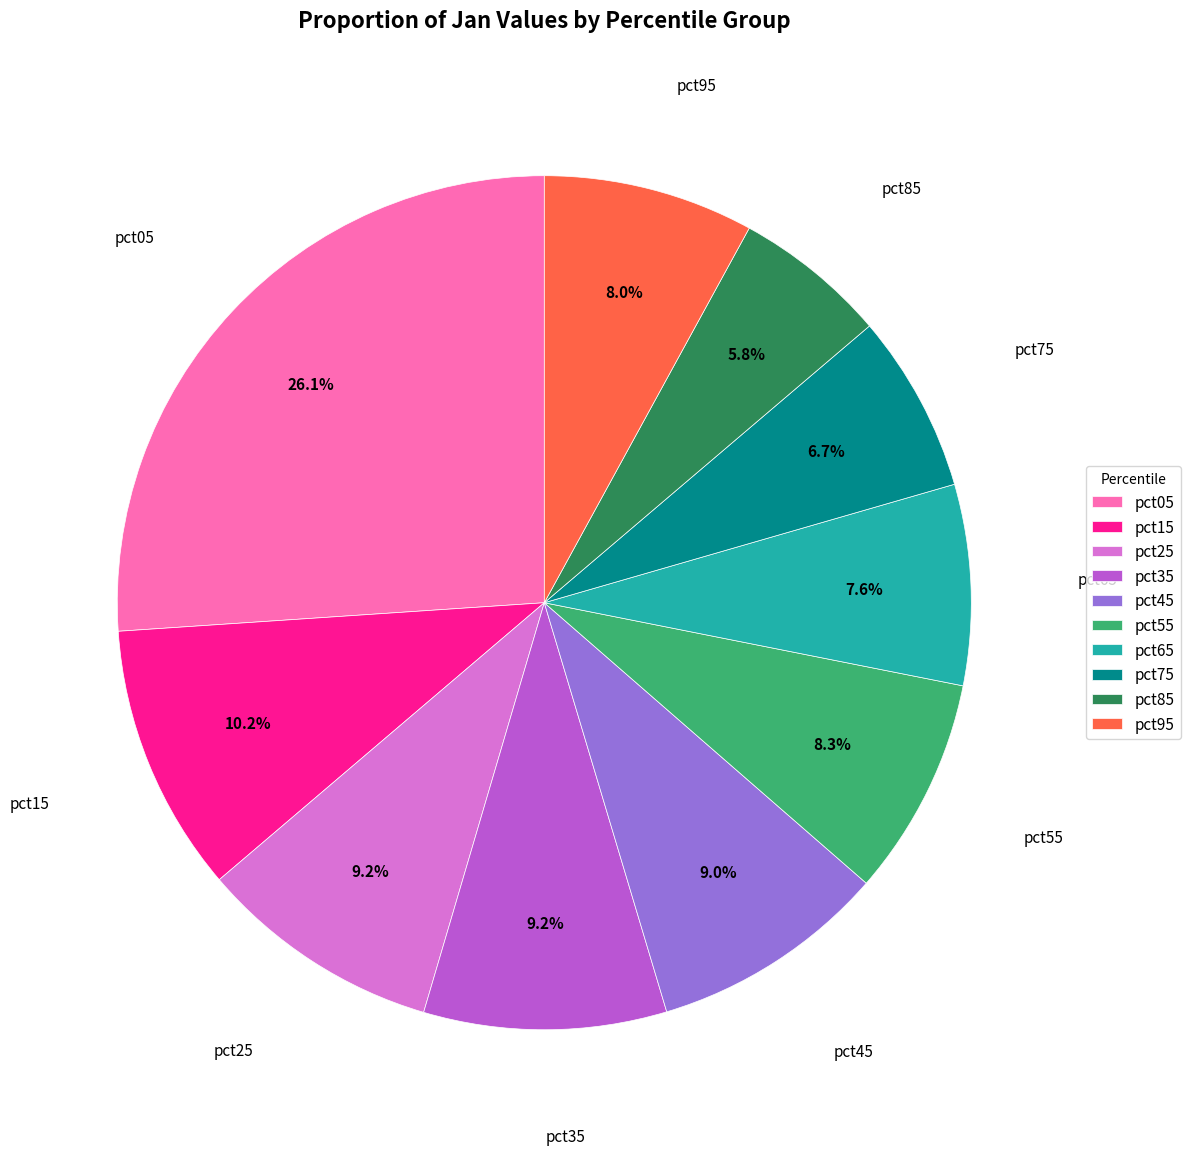

What is the smallest slice in the pie chart?

pct85